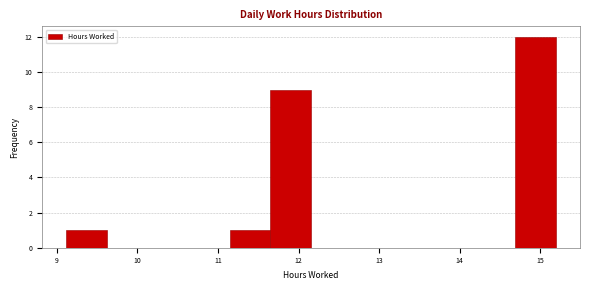

How tall is the bar that spans 11.1 to 11.6 on the x-axis? Neither the bar edges nor the heights are printed on the chart, so give them approximately, as read against the axes.

1